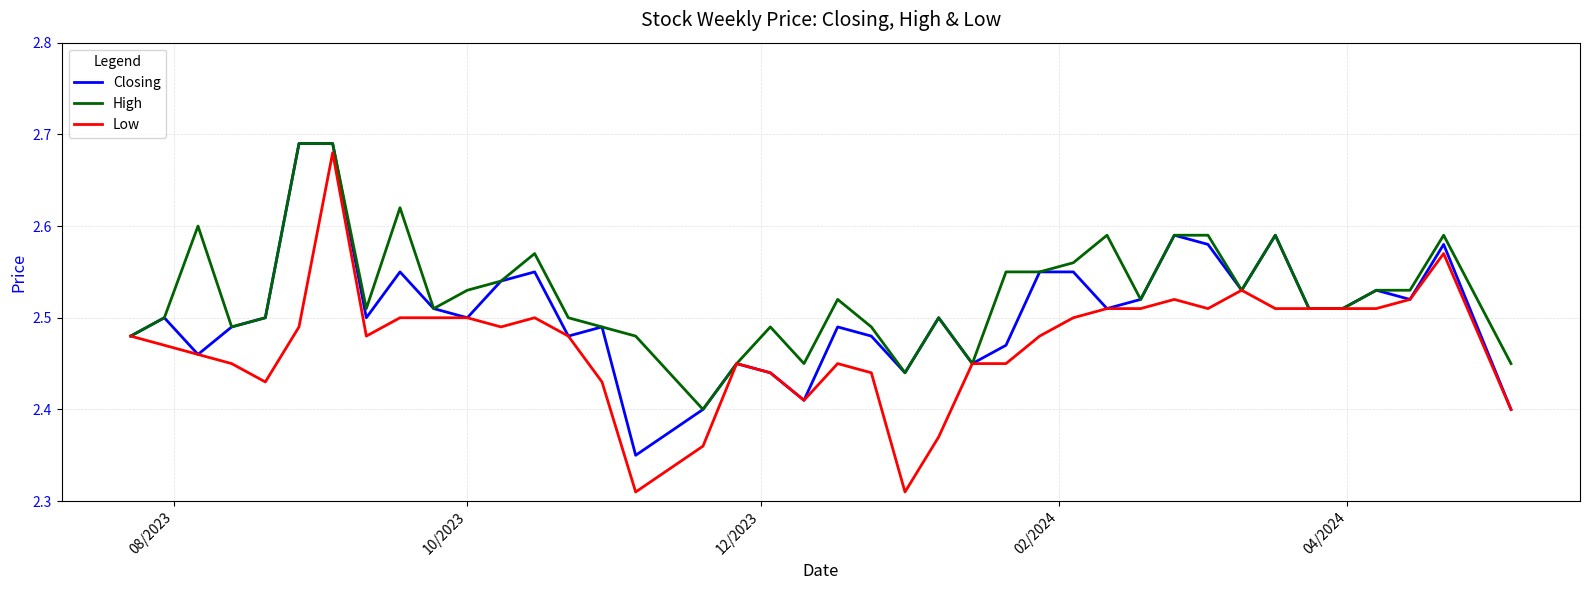

What is the sum of all High values?

101.1